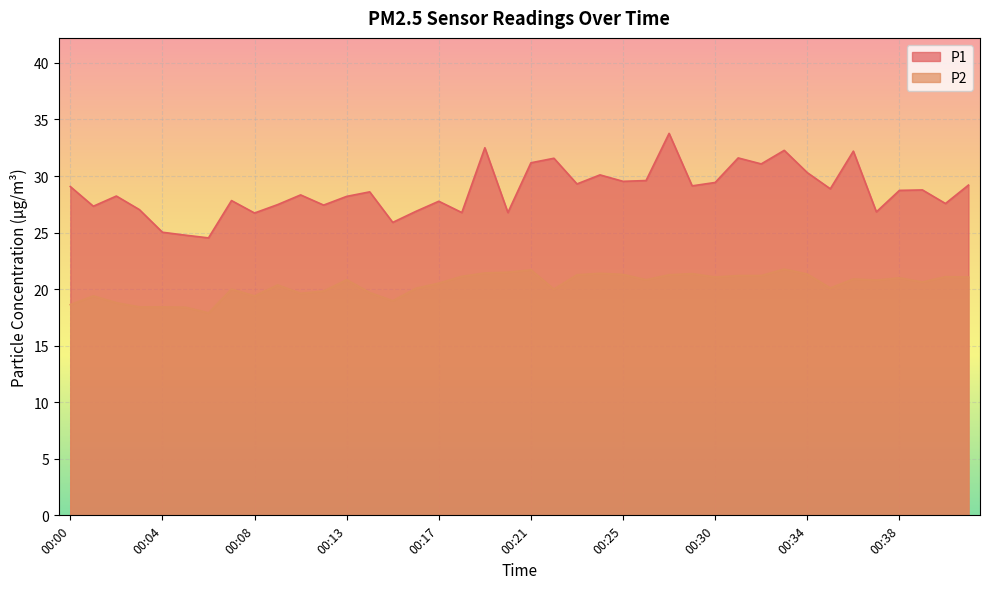

How many lines are shown in the chart?

2